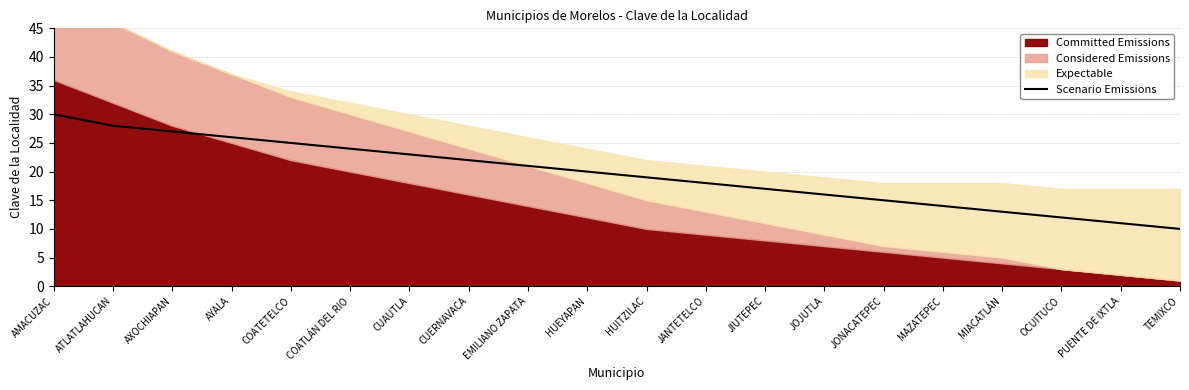

What is the difference between the values at AXOCHIAPAN and CUERNAVACA?

5